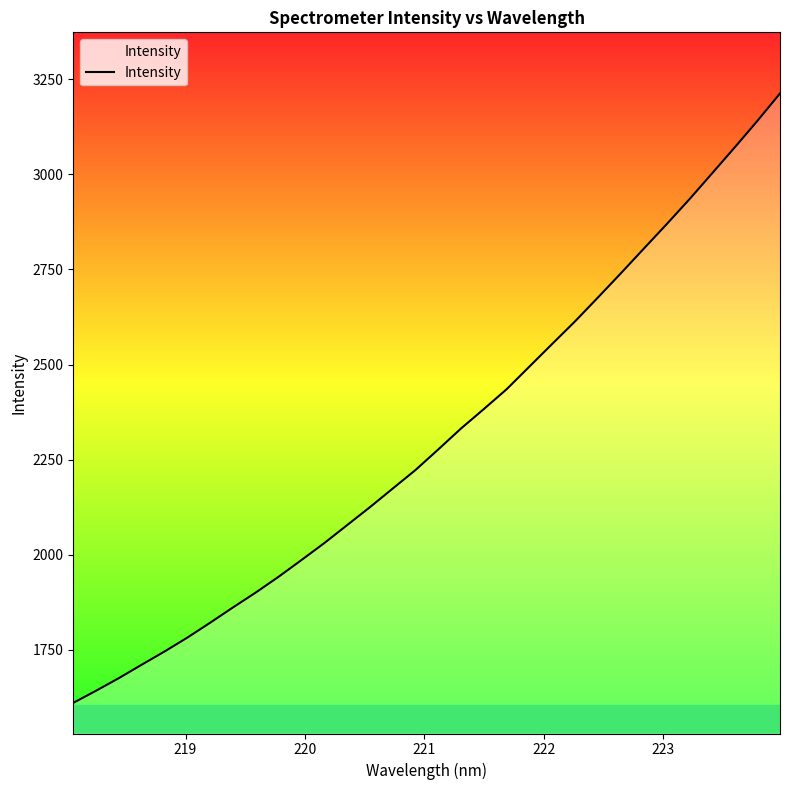

What is the smallest value displayed?

1610.9